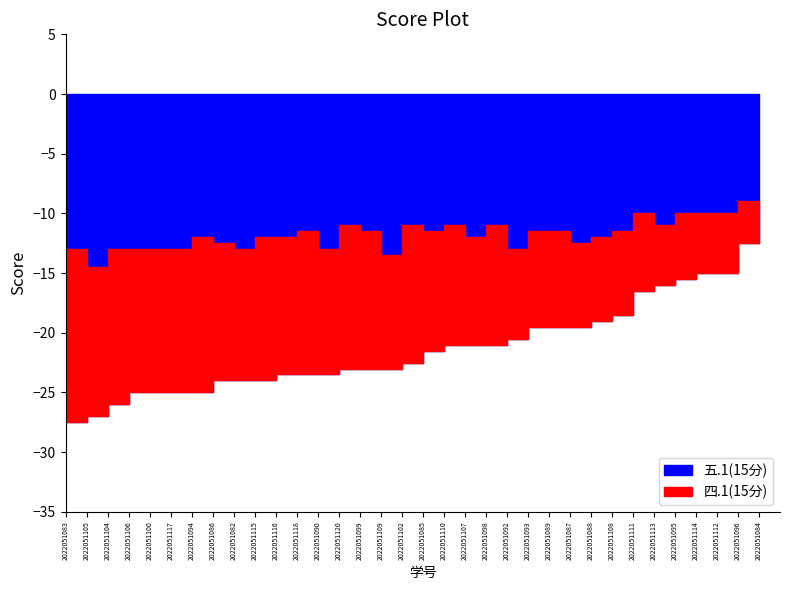

Which has a higher value, 2022051100 or 2022051117?

2022051100